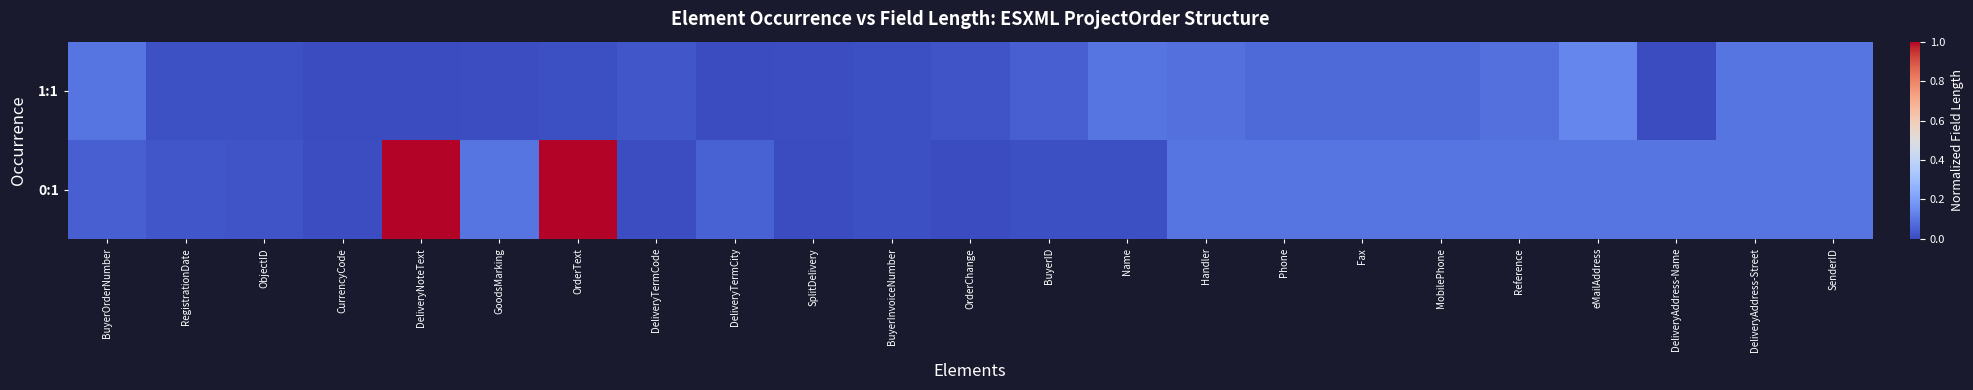

At how many categories does at least one series exceed 0?

23